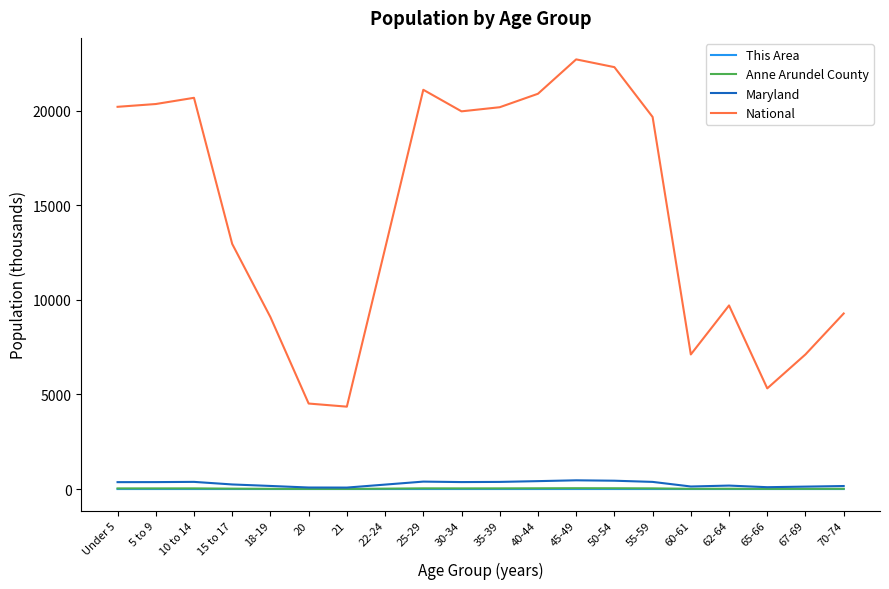

What is the greatest value displayed?

22708.6